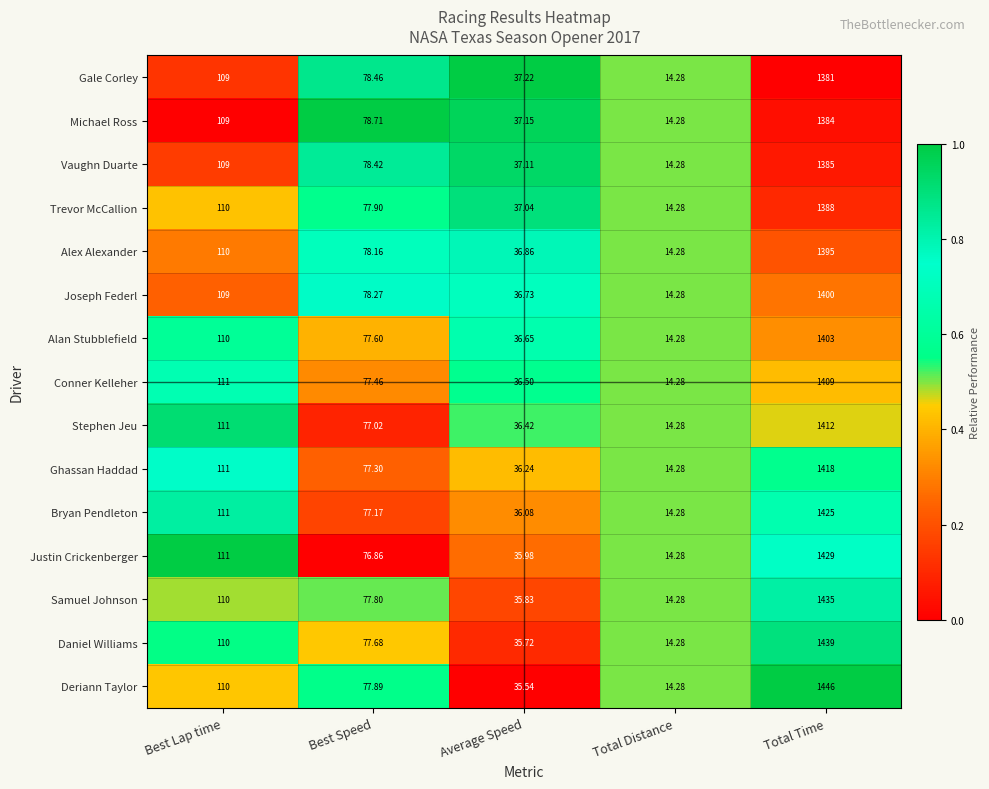

Where is Daniel Williams nearest to the value 726?

Best Lap time